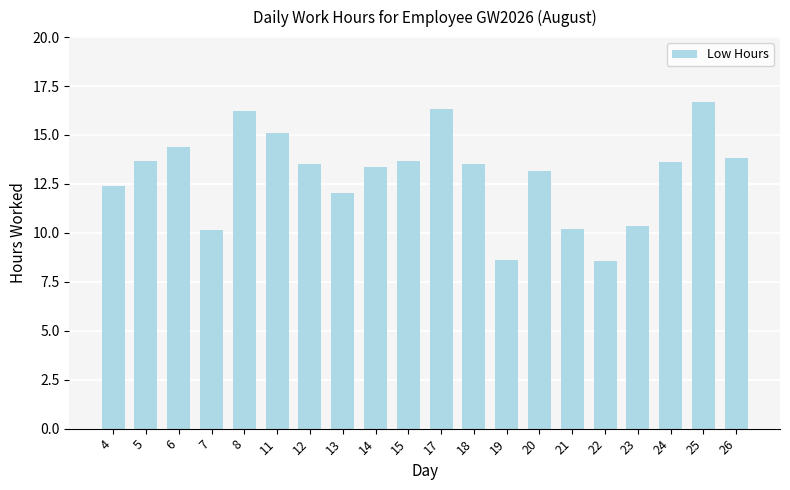

What is the difference between the maximum and minimum values?

8.1